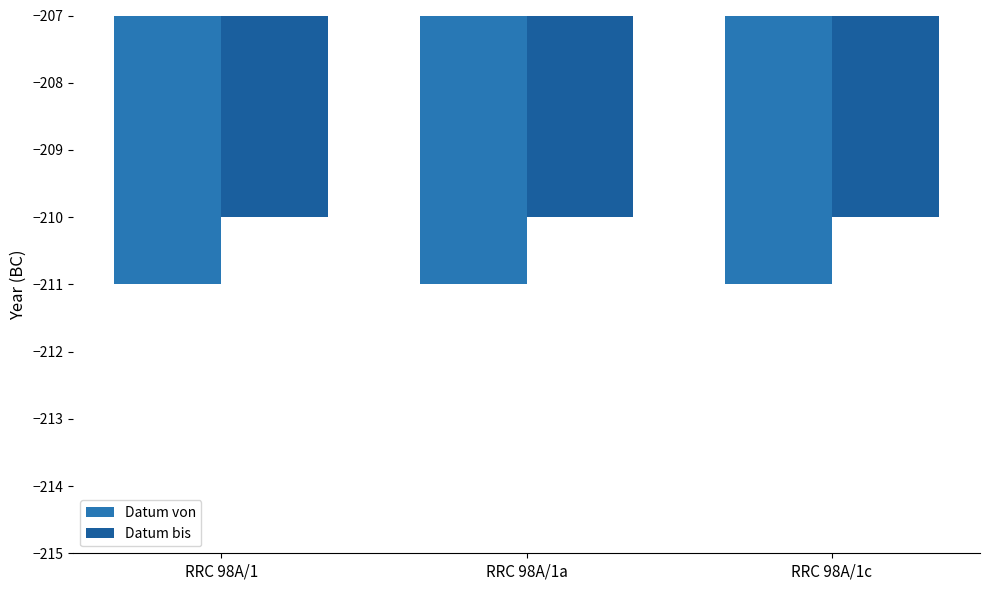

Which series changed the most between RRC 98A/1 and RRC 98A/1c?

Datum von